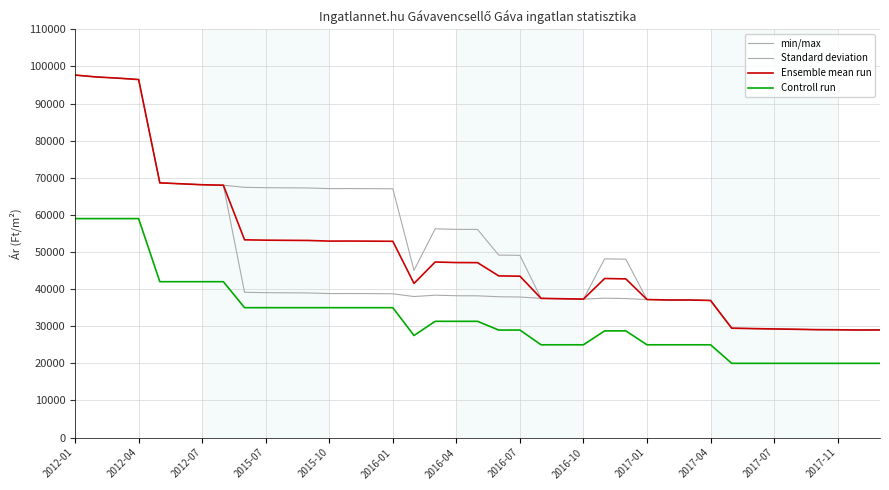

How many lines are shown in the chart?

4